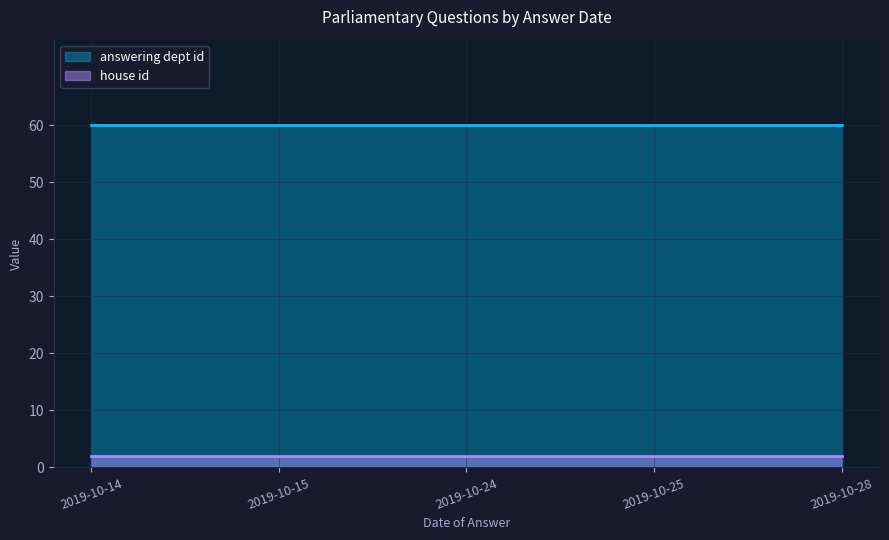

At which label does house id reach its minimum?

2019-10-24